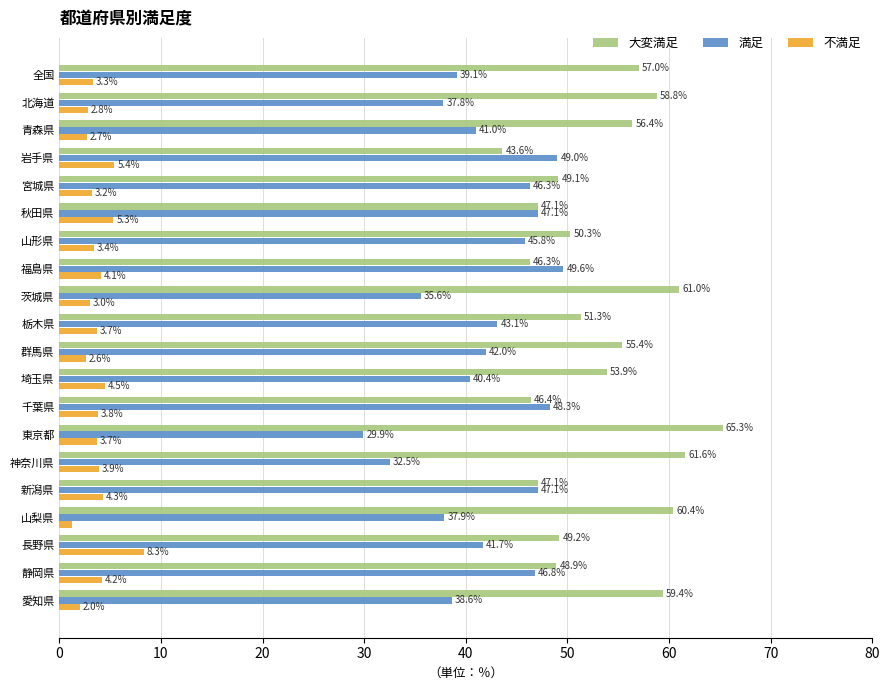

List the series in order of their peak value, lowest first.

不満足, 満足, 大変満足